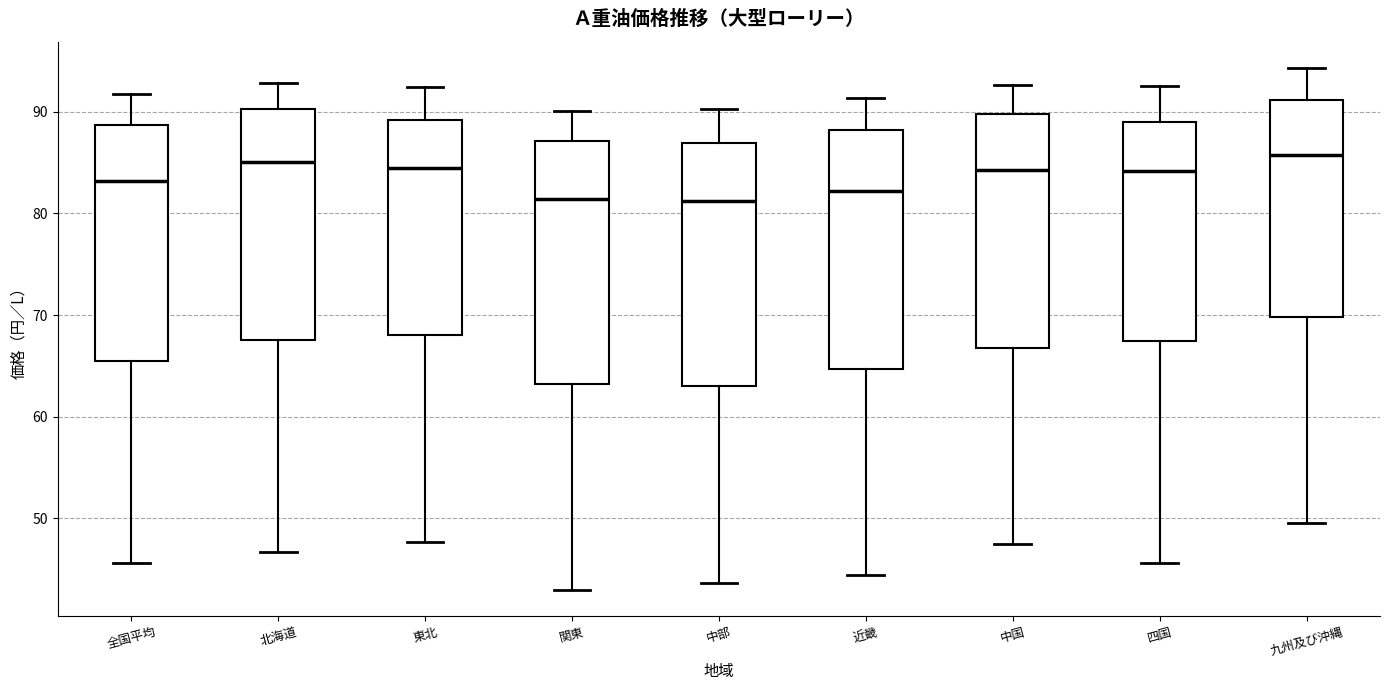

Reading left to right, transcribe this box plot: for each box, give where its median line is, the range the box spans, and where its two whiskers end, as read against the y-axis. The values are not printed on the chart, so give them approximately, as read against the axis.

全国平均: median 83, box 66 to 89, whiskers 46 to 92
北海道: median 85, box 68 to 90, whiskers 47 to 93
東北: median 85, box 68 to 89, whiskers 48 to 92
関東: median 81, box 63 to 87, whiskers 43 to 90
中部: median 81, box 63 to 87, whiskers 44 to 90
近畿: median 82, box 65 to 88, whiskers 44 to 91
中国: median 84, box 67 to 90, whiskers 48 to 93
四国: median 84, box 67 to 89, whiskers 46 to 93
九州及び沖縄: median 86, box 70 to 91, whiskers 50 to 94